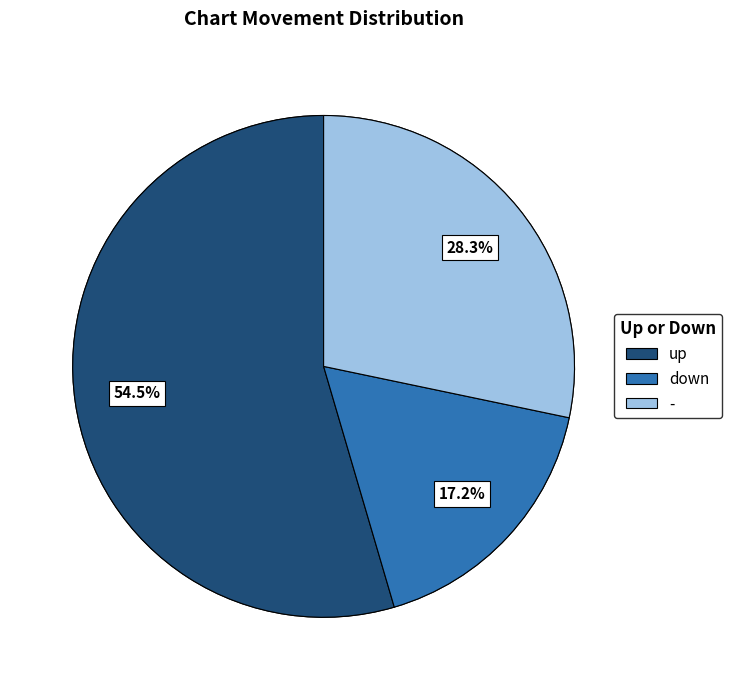

Which slice is the smallest?

down